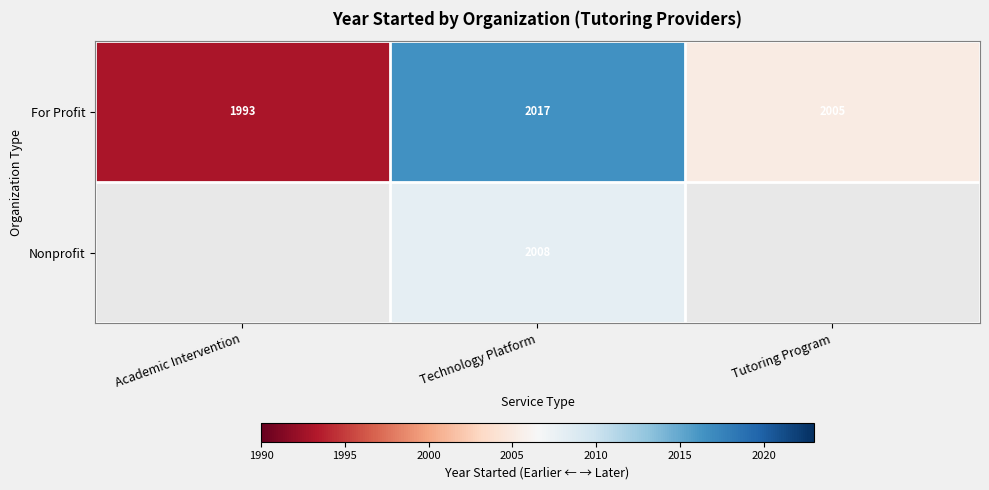

Is it true that For Profit equals 2653 at Technology Platform?

False